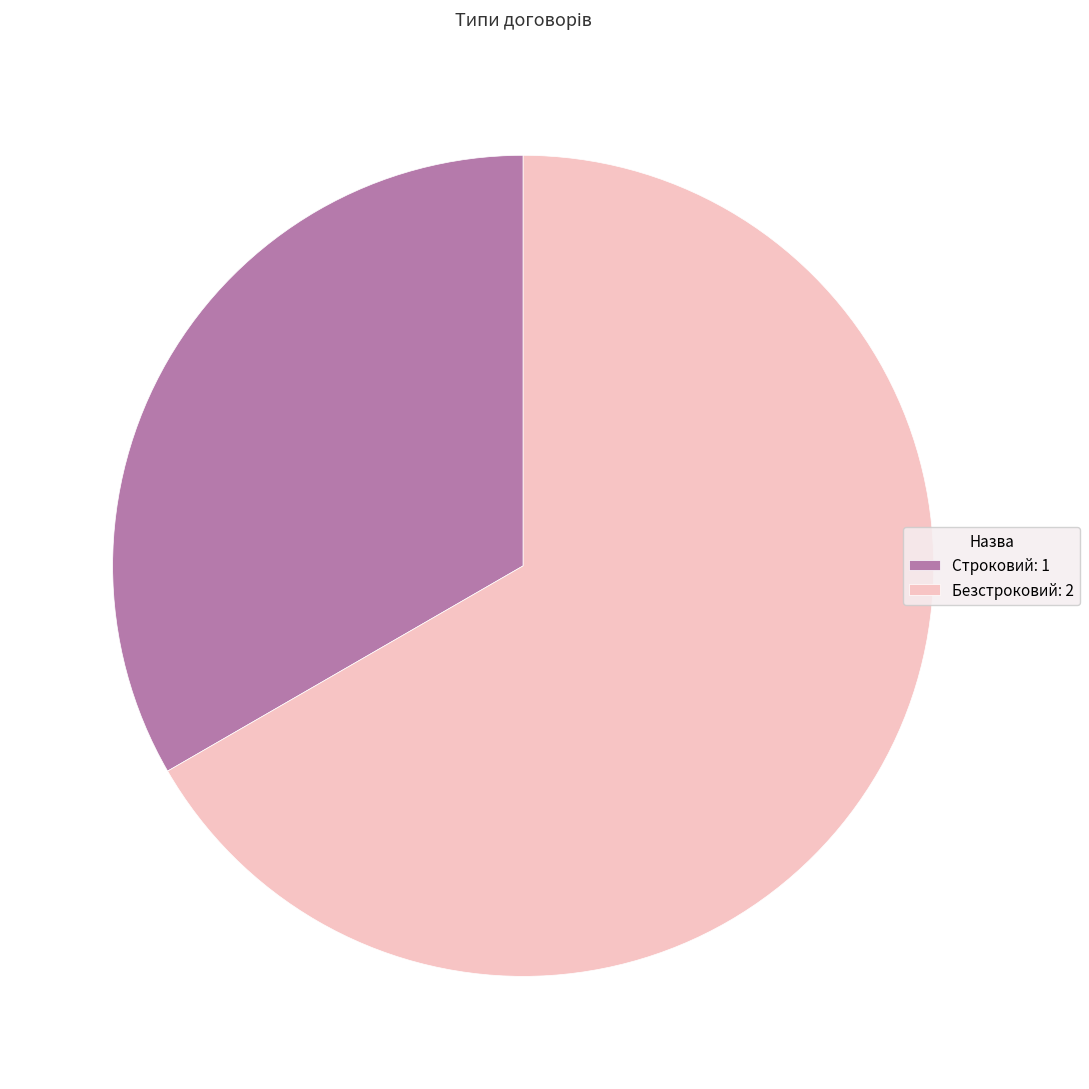

Which category has the smallest portion of the pie?

Строковий